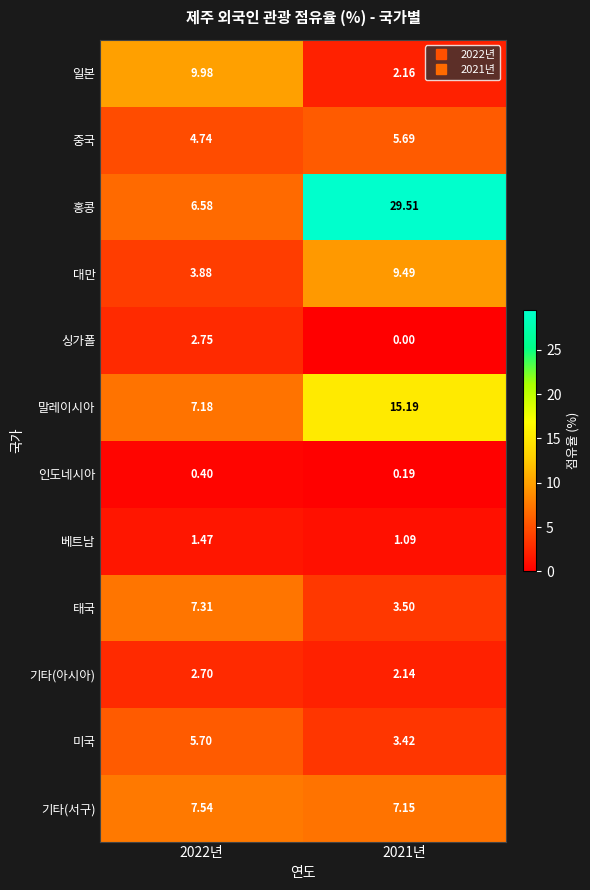

At 2021년, list the series in order from largest to smallest.

홍콩, 말레이시아, 대만, 기타(서구), 중국, 태국, 미국, 일본, 기타(아시아), 베트남, 인도네시아, 싱가폴